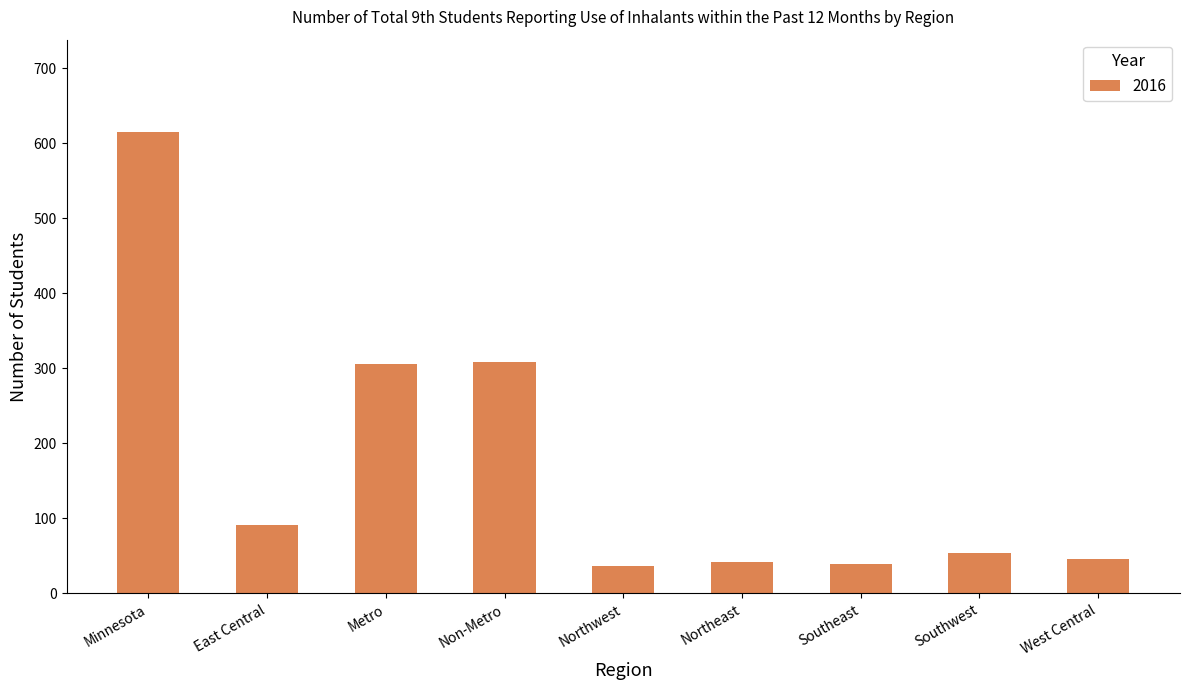

Where is the data nearest to the value 326?

Non-Metro